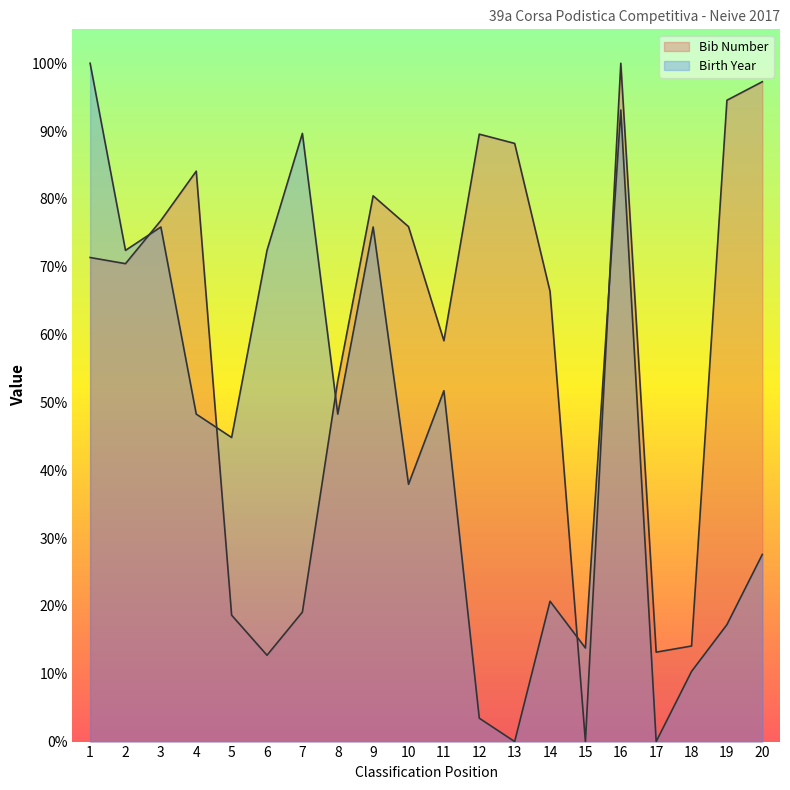

Reading left to right, transcribe all the data shown in this chart.

Bib Number: 71.4	70.5	76.8	84.1	18.6	12.7	19.1	53.2	80.5	75.9	59.1	89.5	88.2	66.4	0.0	100.0	13.2	14.1	94.5	97.3
Birth Year: 100.0	72.4	75.9	48.3	44.8	72.4	89.7	48.3	75.9	37.9	51.7	3.4	0.0	20.7	13.8	93.1	0.0	10.3	17.2	27.6